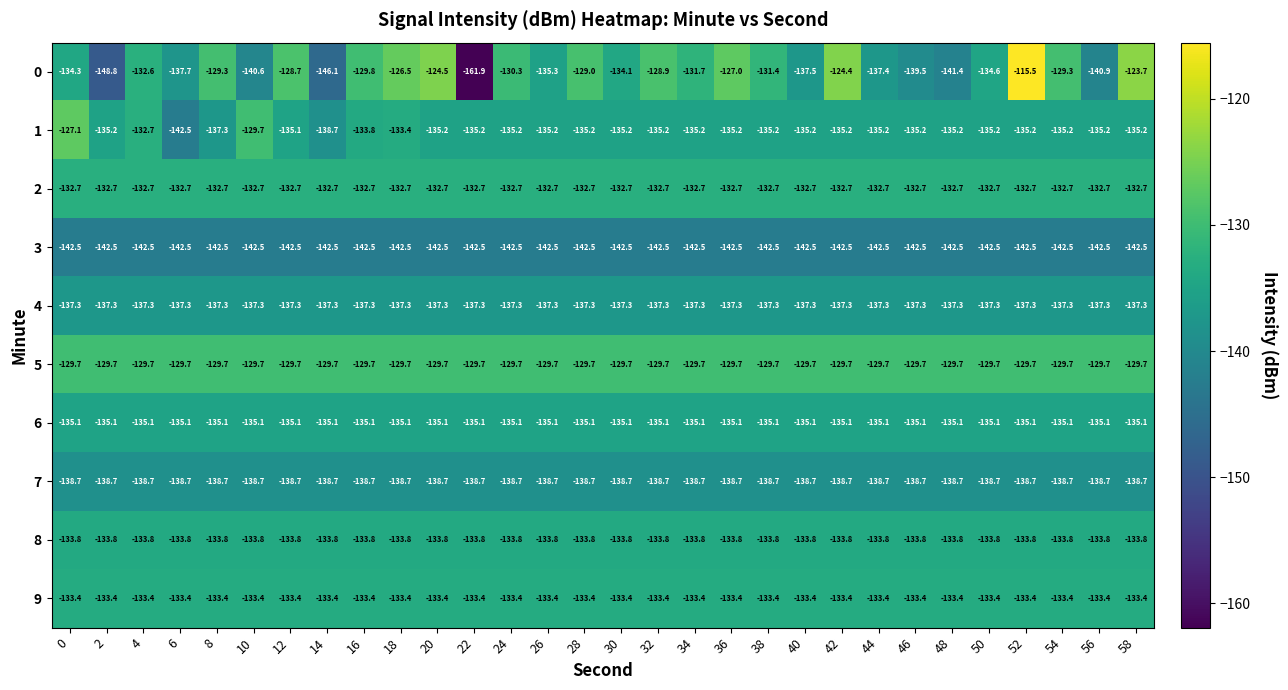

The value of 6 at 26 is -73.7. True or false?

False